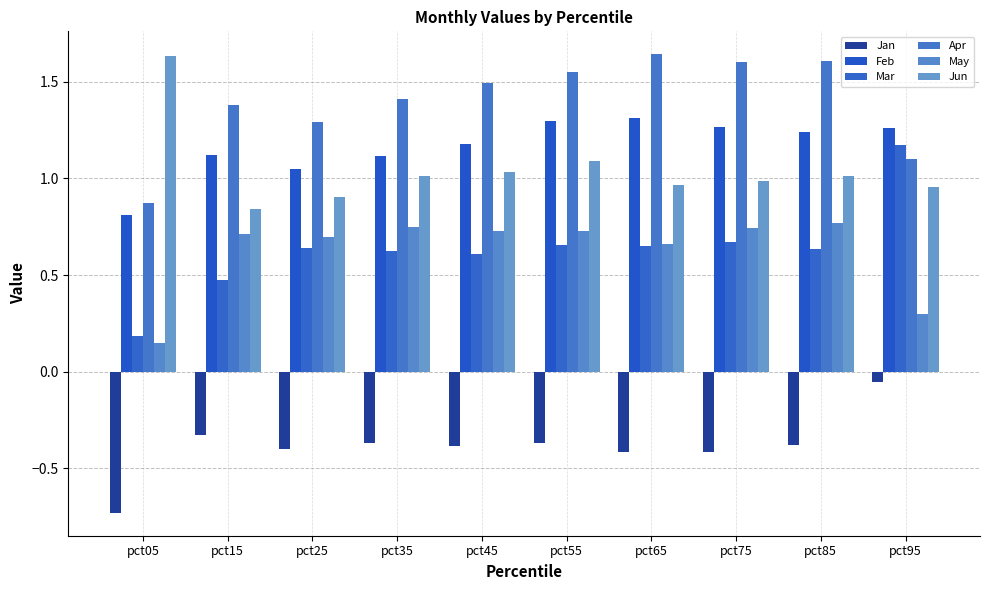

Are the bars horizontal?

No